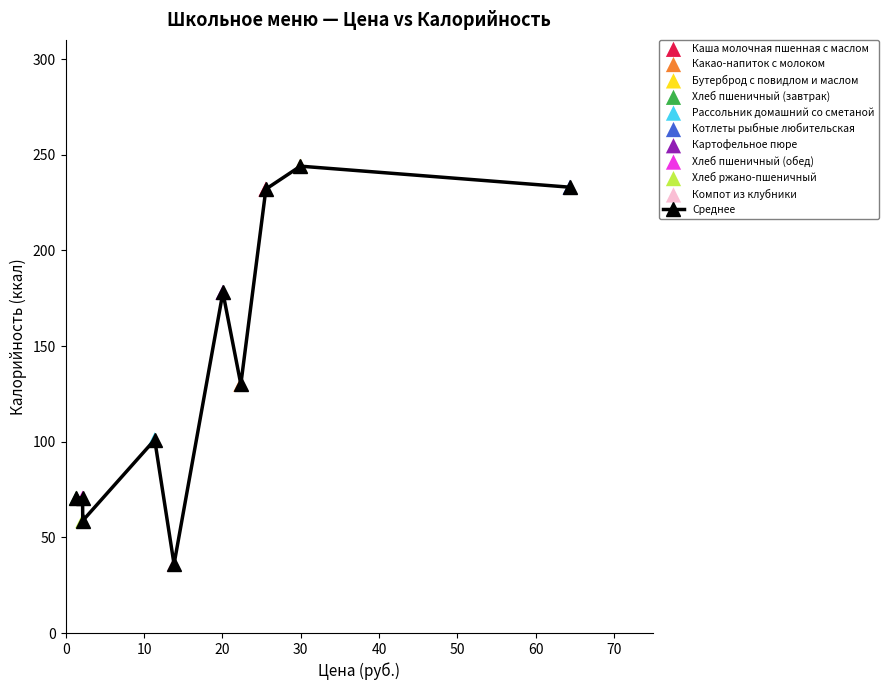

What is the average value?

135.4